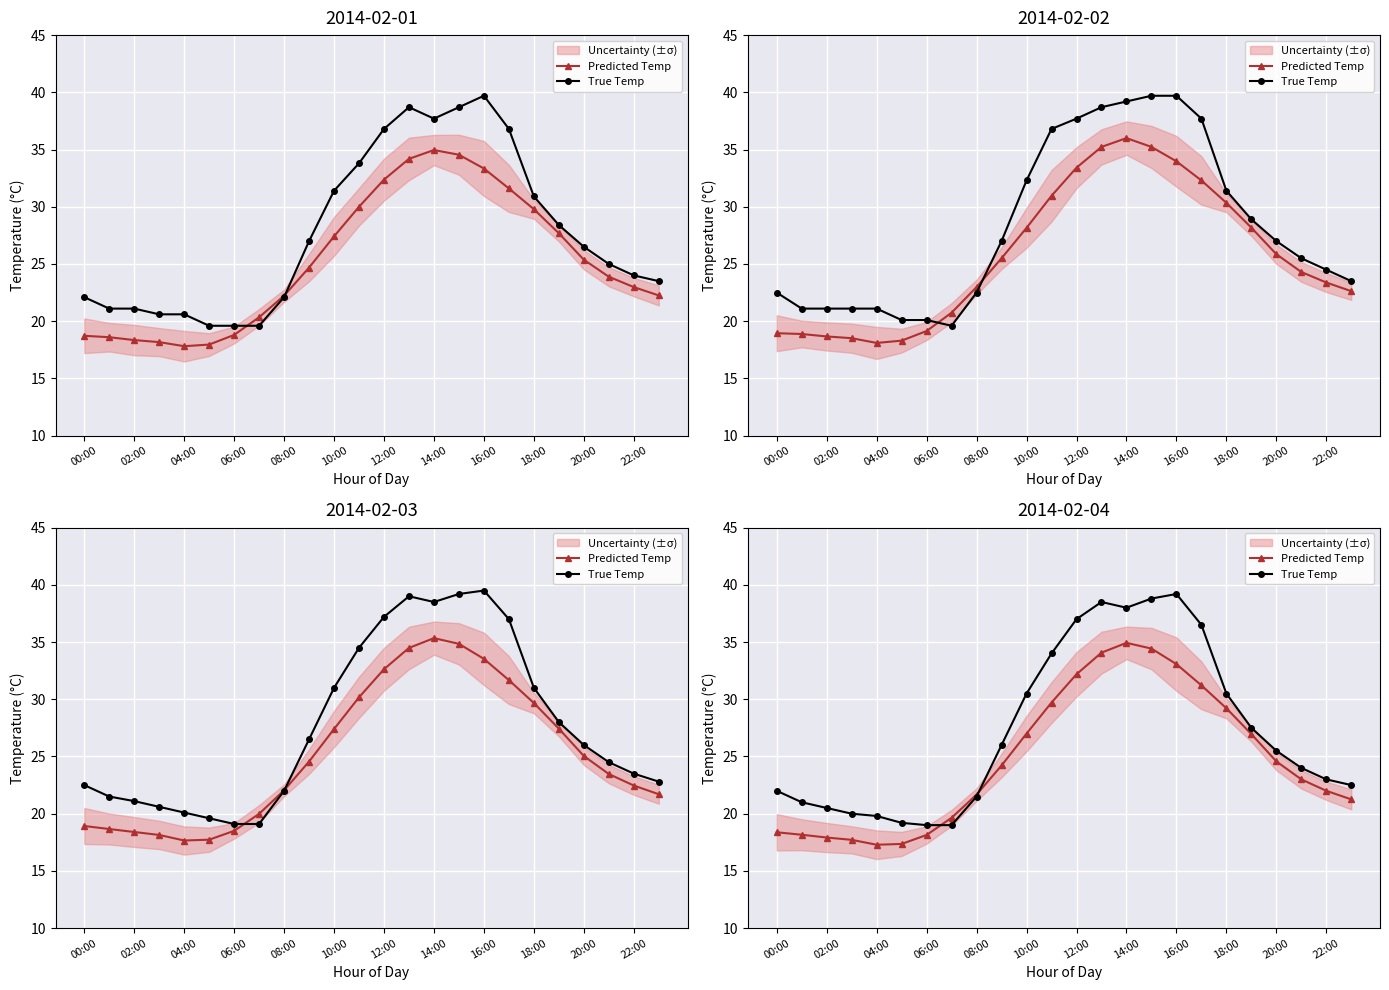

What is the label of the 21st point from the left?

20:00